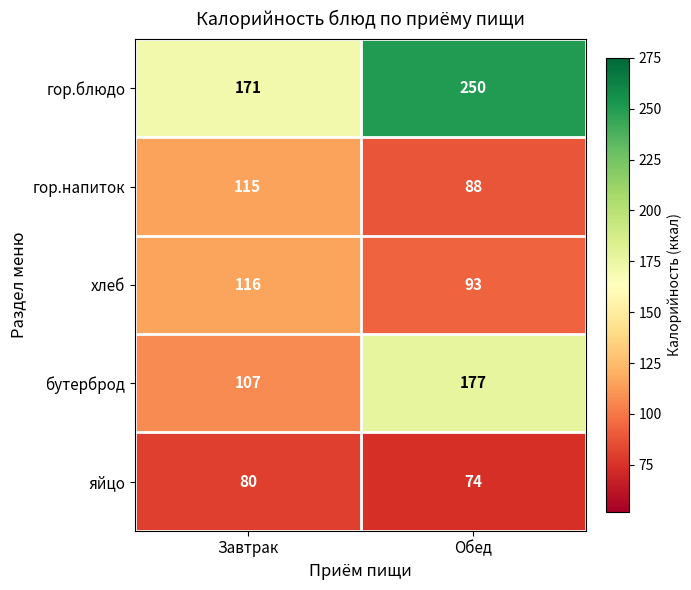

How many distinct data groups are displayed?

5